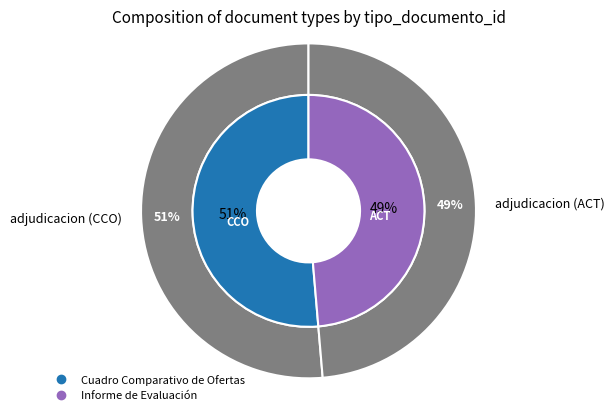

To the nearest percent, what portion does Informe de Evaluación represent?

49%